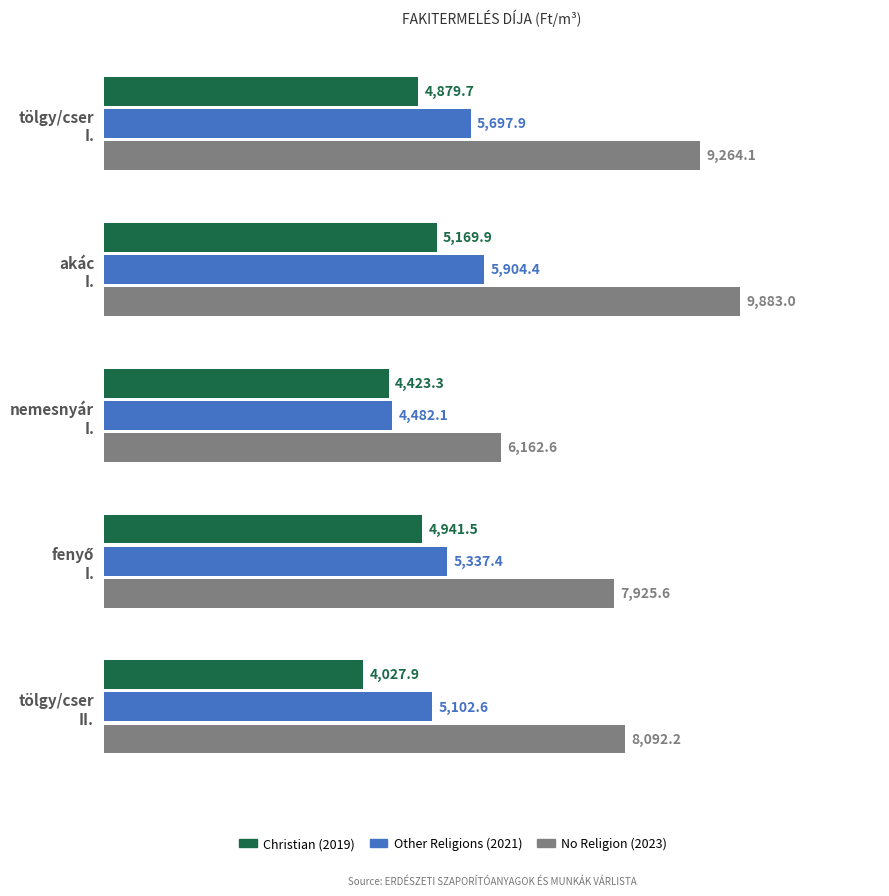

Where is Christian (2019) nearest to the value 4598?

nemesnyár
I.